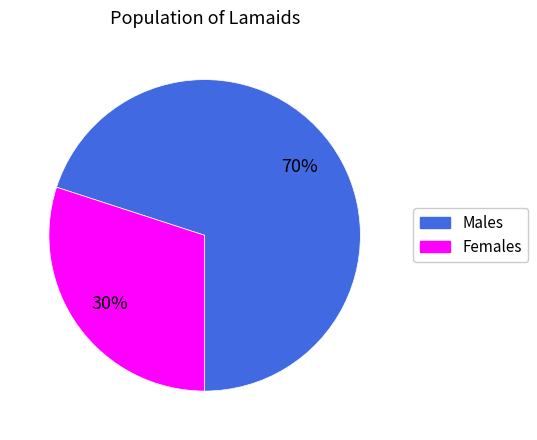

To the nearest percent, what is the average slice percentage?

50%